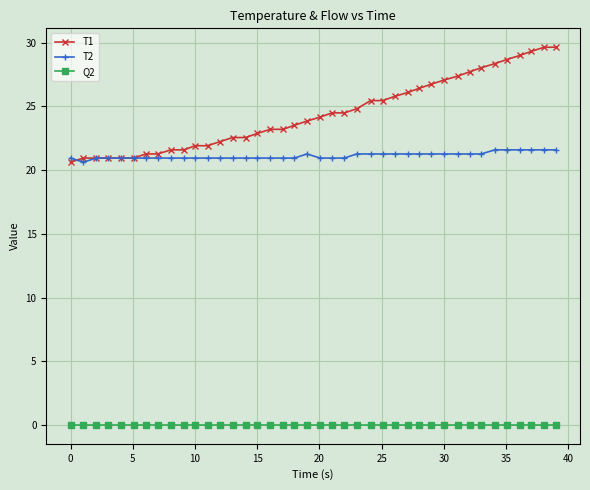

True or false: T1 and Q2 intersect in this chart.

False